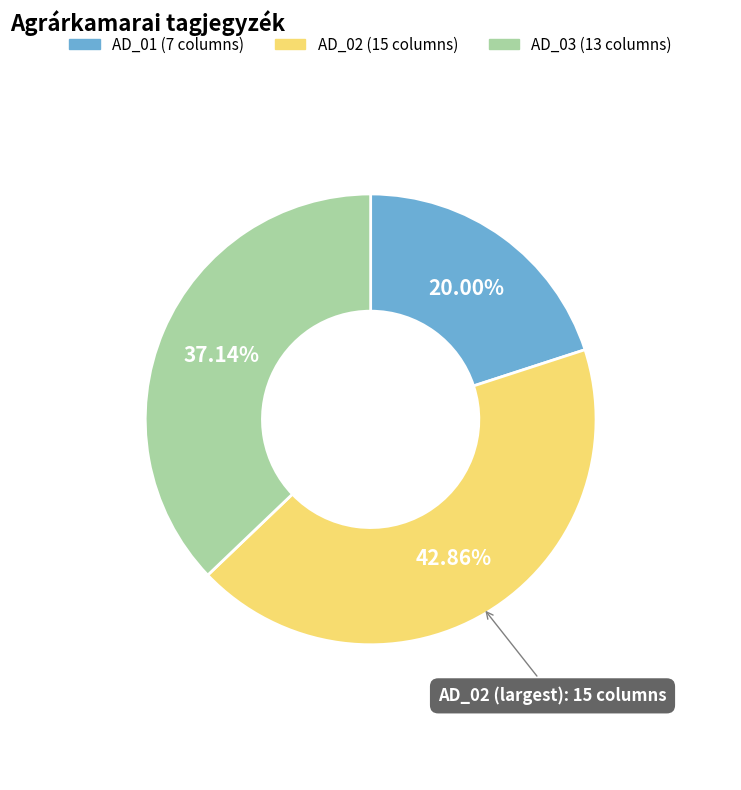

Is there any slice that represents more than half of the pie?

No